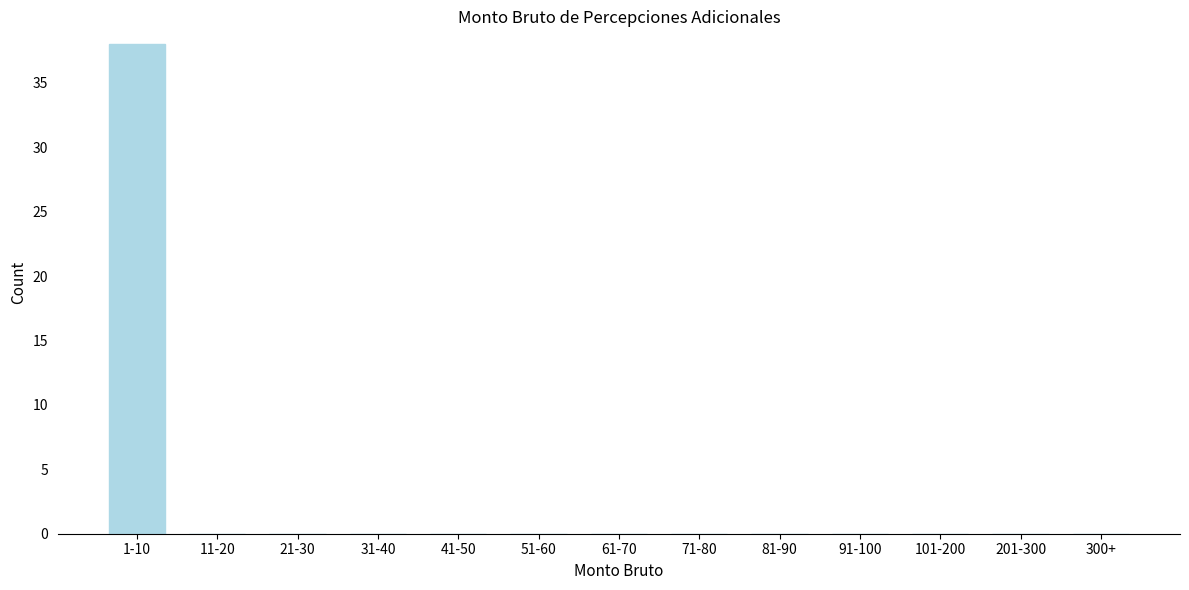

Reading left to right, transcribe all the data shown in this chart.

1-10=38	11-20=0	21-30=0	31-40=0	41-50=0	51-60=0	61-70=0	71-80=0	81-90=0	91-100=0	101-200=0	201-300=0	300+=0